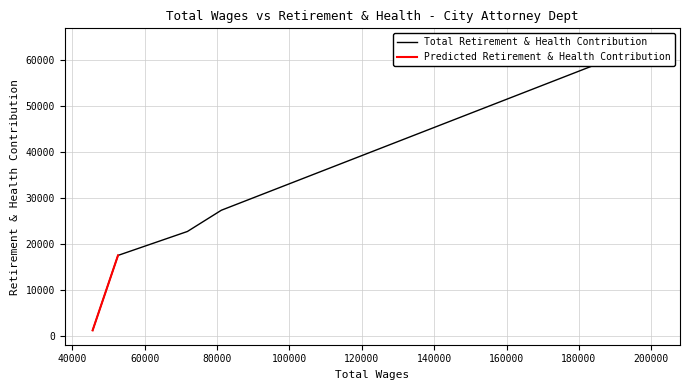

Between 45603 and 81179, which is larger?

81179